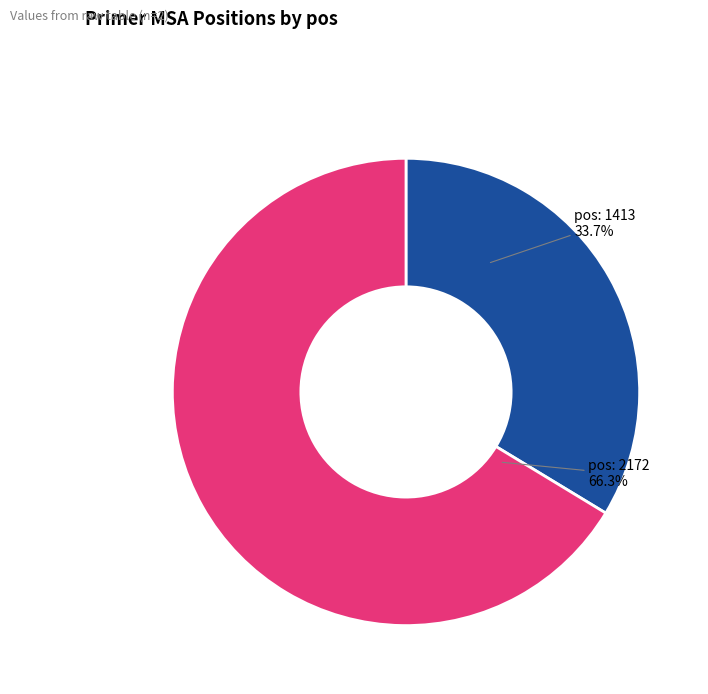

How many segments does this pie chart have?

2